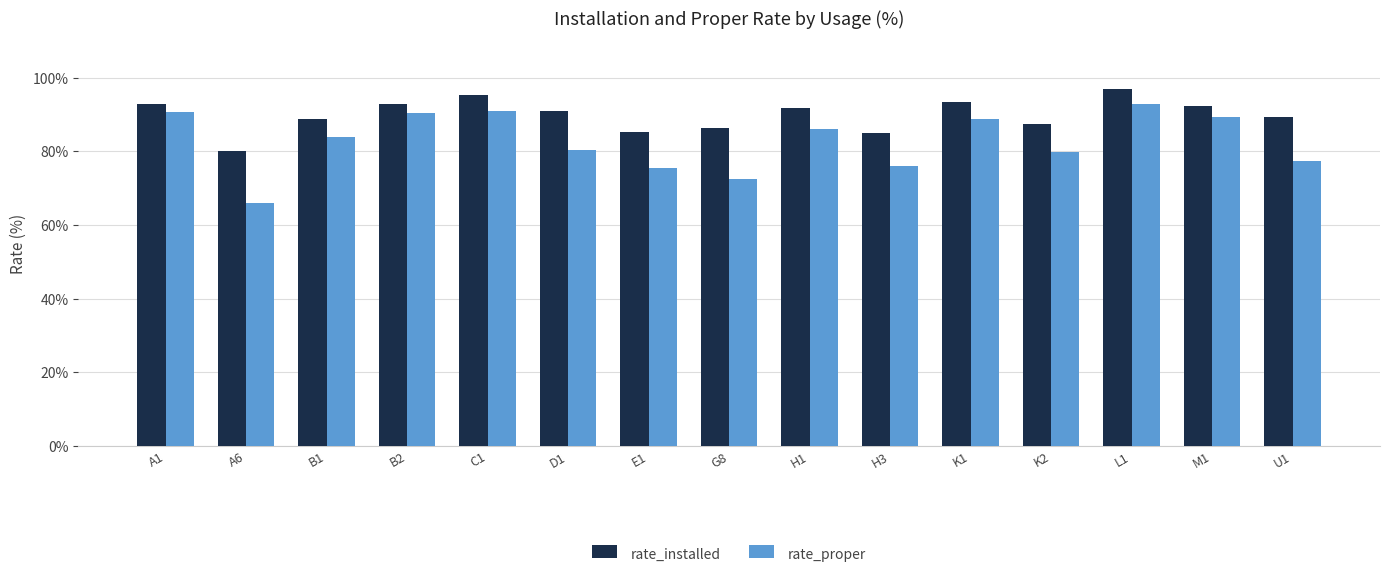

Which series has the largest total across all categories?

rate_installed